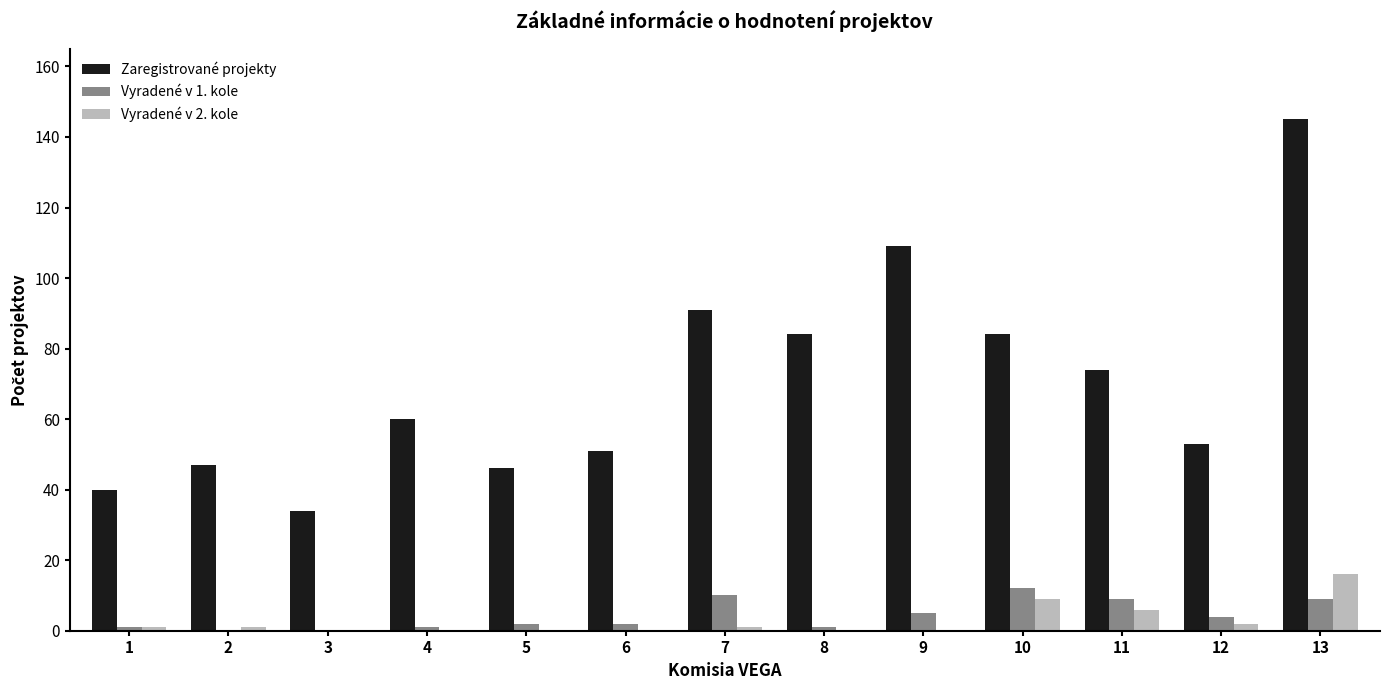

What are all the series names shown in the legend?

Zaregistrované projekty, Vyradené v 1. kole, Vyradené v 2. kole